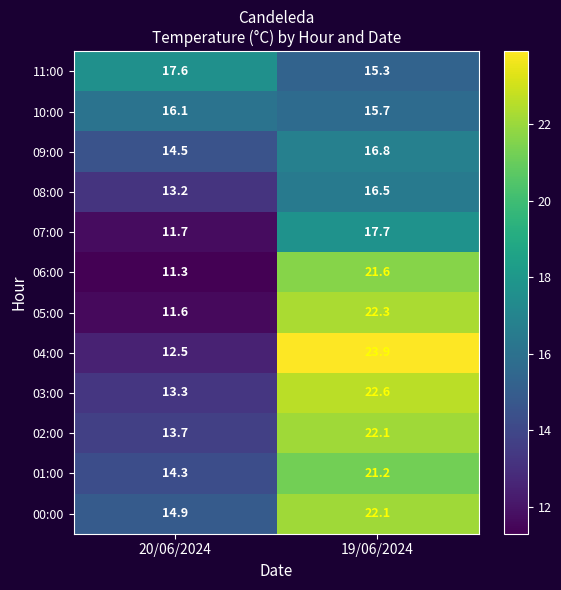

What is the sum of the 10:00 values at 19/06/2024 and 20/06/2024?

31.8